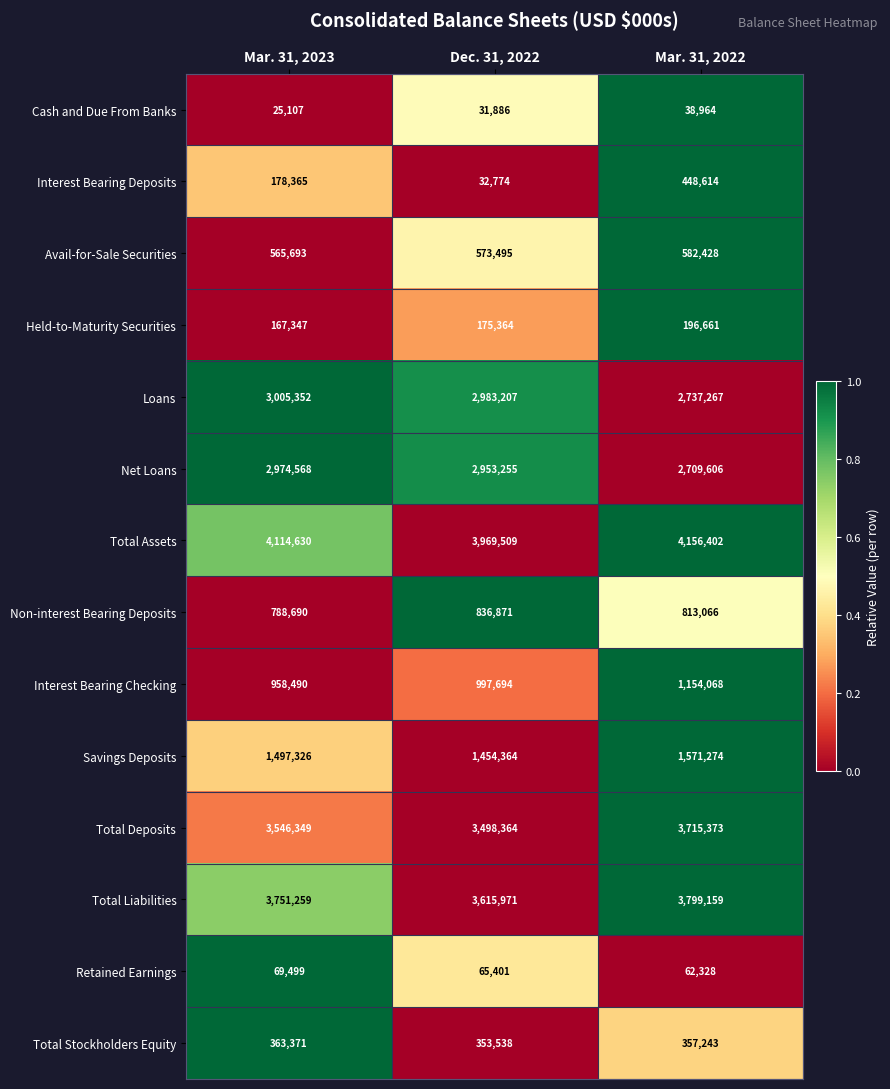

The Cash and Due From Banks series shows 12532 at Dec. 31, 2022. True or false?

False